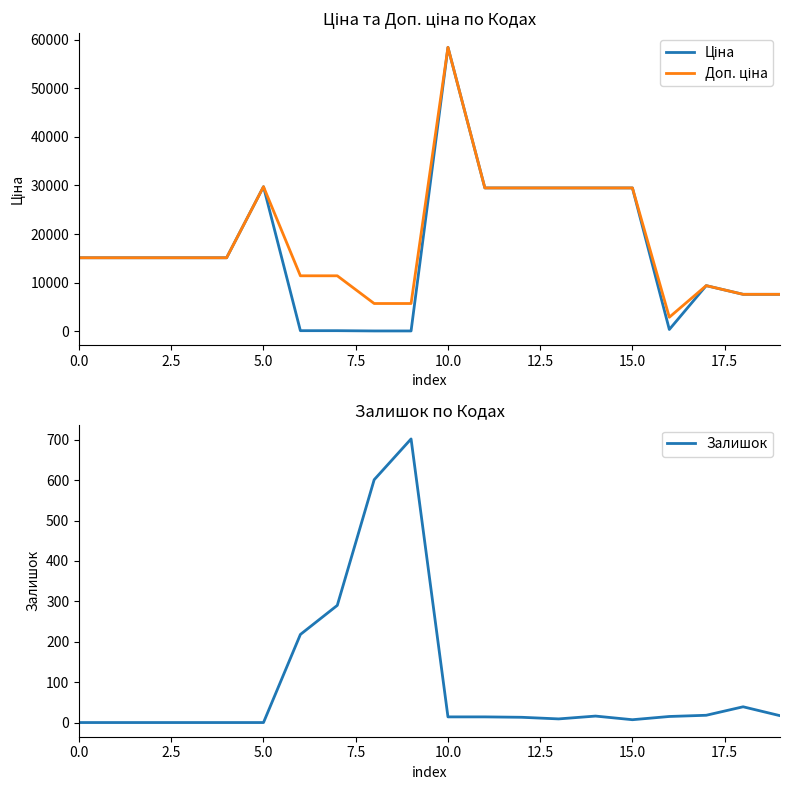

What is the sum of the Доп. ціна values at 0.0 and 5.0?

44867.2